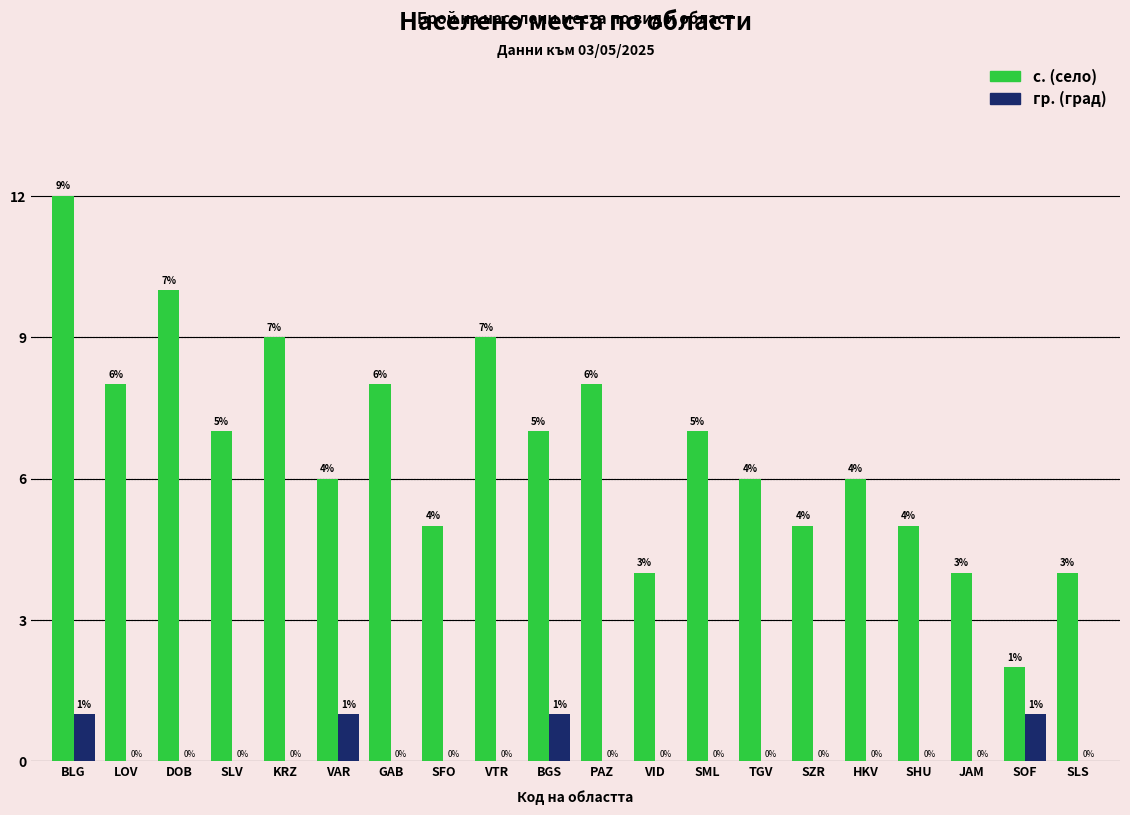

What is the spread (max minus min) of values at VAR?

5